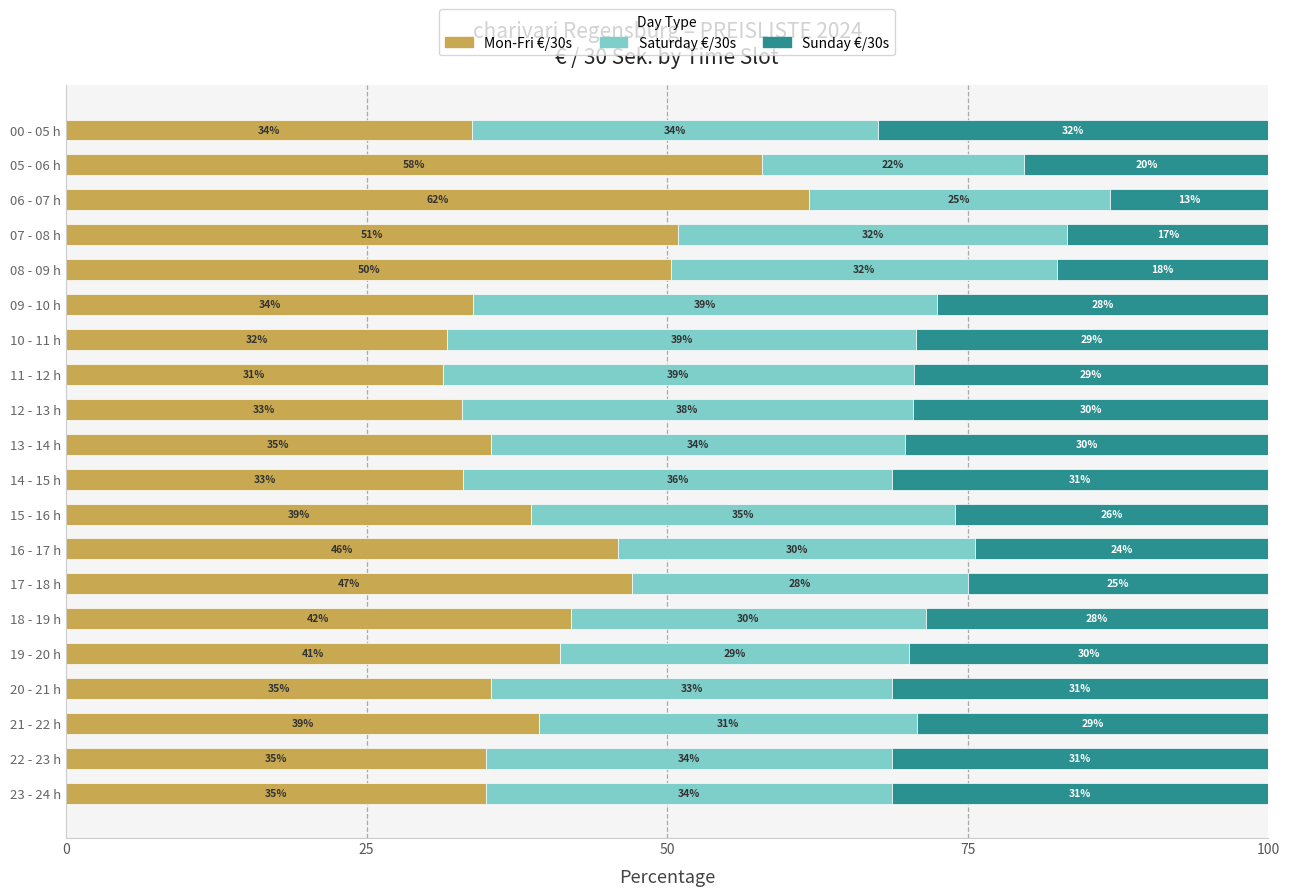

At which label does Mon-Fri €/30s reach its minimum?

11 - 12 h